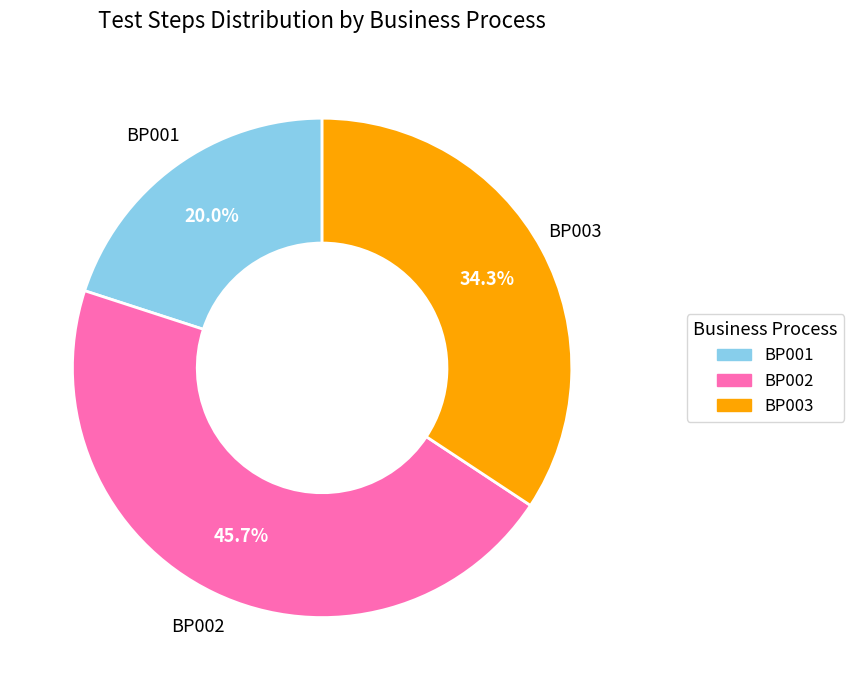

The BP003 slice represents 34% of the pie. True or false?

True